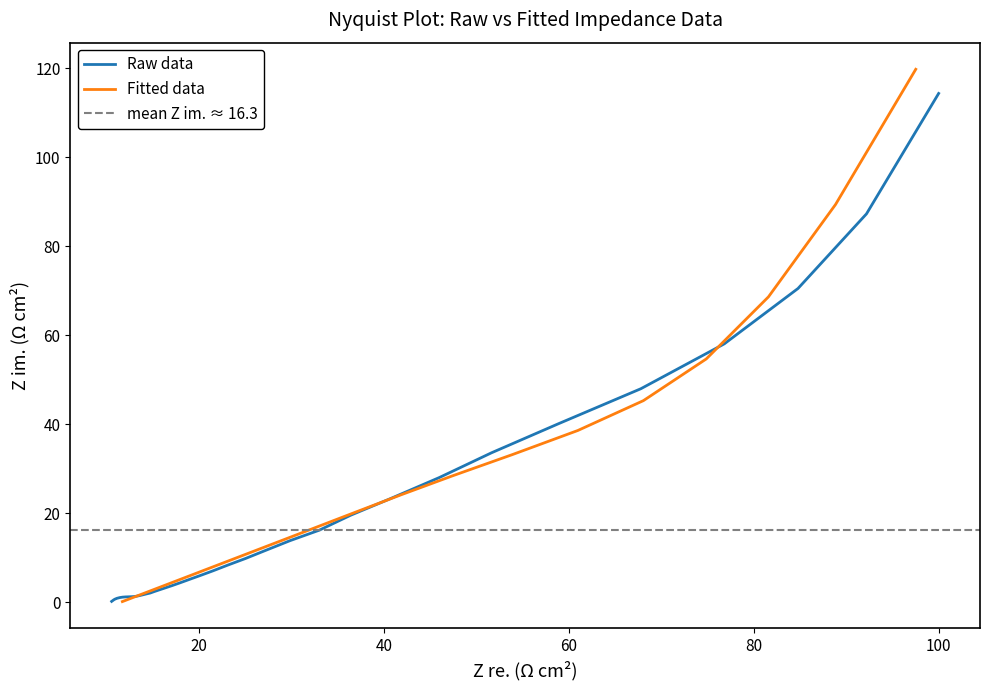

Reading left to right, what are all the values shown in this chart?

Raw data (Z im.): 0.2	0.4	0.5	0.7	0.9	1.1	1.2	1.2	1.2	1.3	1.3	1.4	1.5	1.7	1.9	2.1	2.4	2.8	3.2	3.8	4.4	5.1	6.0	7.1	8.3	9.8	11.6	13.9	16.2	19.6	23.3	28.0	33.6	40.1	48.0	58.1	70.5	87.3	114.4
Fitted data (Z im.): 0.2	0.2	0.2	0.3	0.3	0.4	0.4	0.5	0.6	0.7	0.8	1.0	1.2	1.4	1.7	2.0	2.3	2.7	3.2	3.8	4.5	5.3	6.3	7.5	8.8	10.4	12.3	14.6	17.2	20.4	24.1	28.4	33.2	38.6	45.3	54.7	68.6	89.4	119.8